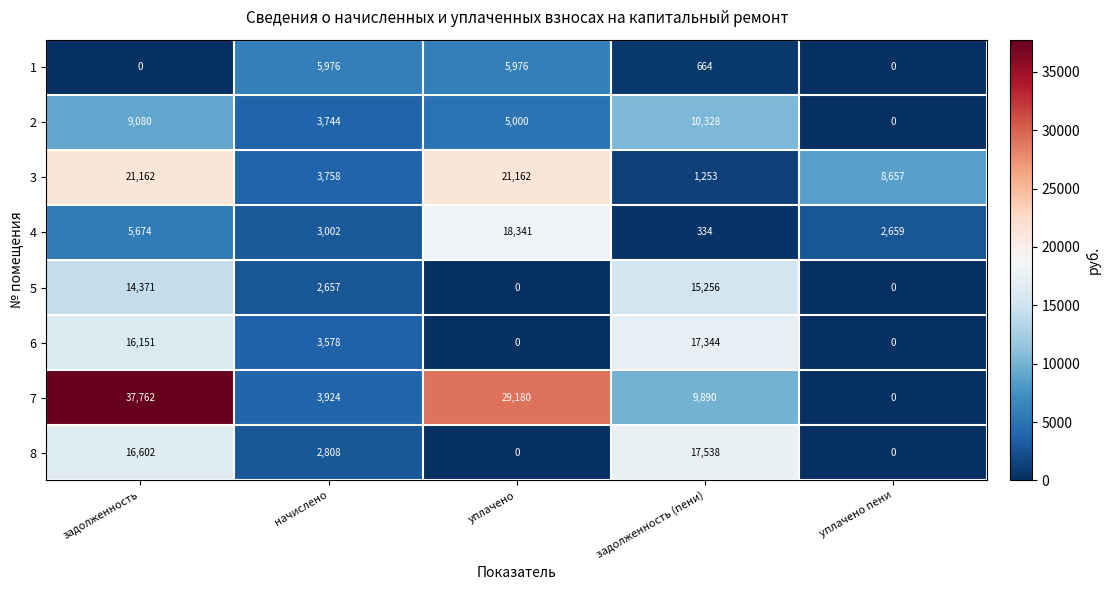

Is the value of 6 at уплачено пени greater than the value of 1 at уплачено?

No